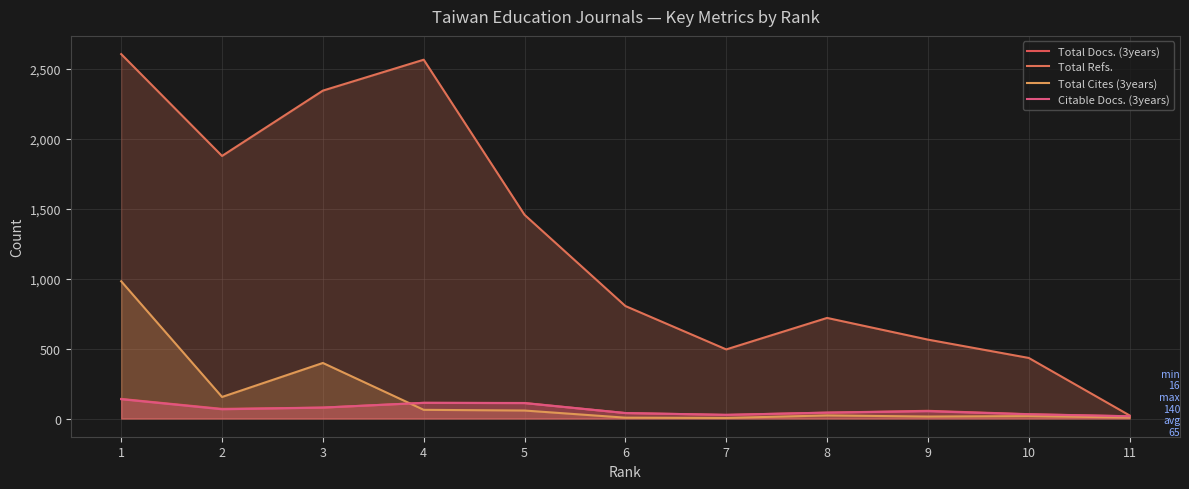

Reading left to right, extract all data points from this chart.

Total Docs. (3years): 1=140	2=69	3=78	4=112	5=111	6=39	7=26	8=42	9=55	10=31	11=16
Total Refs.: 1=2605	2=1877	3=2344	4=2565	5=1456	6=804	7=494	8=719	9=564	10=433	11=22
Total Cites (3years): 1=981	2=154	3=397	4=62	5=57	6=6	7=4	8=22	9=14	10=17	11=7
Citable Docs. (3years): 1=138	2=66	3=78	4=112	5=110	6=39	7=26	8=42	9=52	10=30	11=16